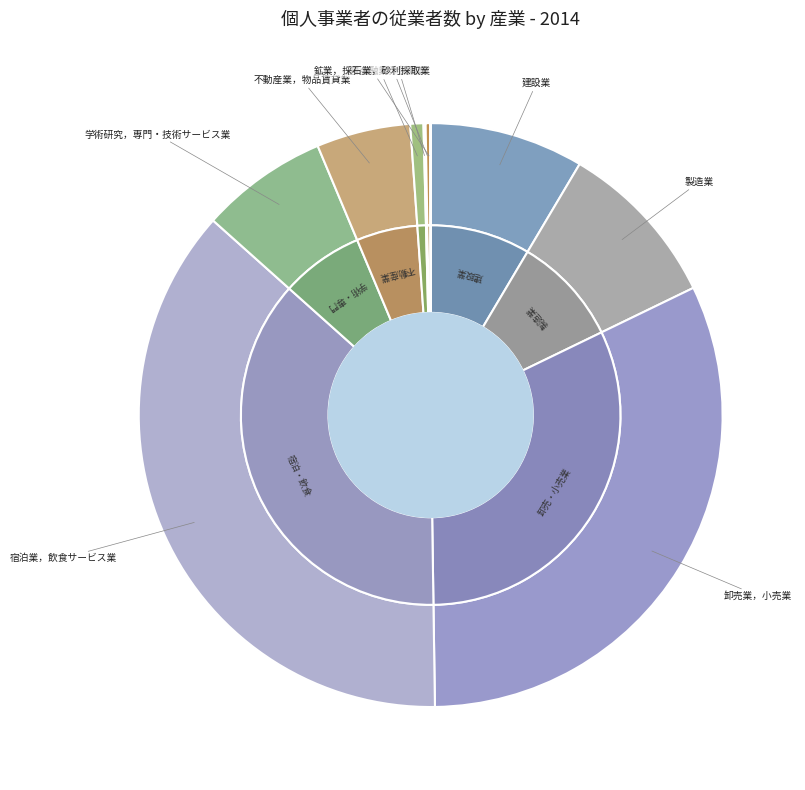

Is 学術研究，専門・技術サービス業 the majority of the pie?

No